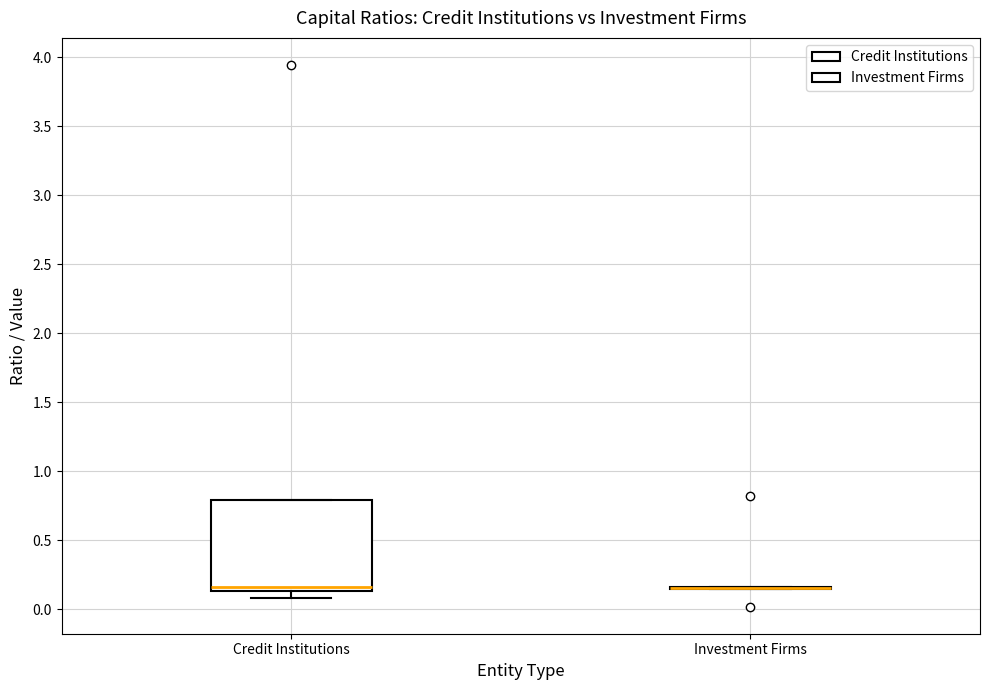

Reading left to right, transcribe this box plot: for each box, give where its median line is, the range the box spans, and where its two whiskers end, as read against the y-axis. The values are not printed on the chart, so give them approximately, as read against the axis.

Credit Institutions: median 0.15 (just above the box's lower edge), box 0.15 to 0.80, whiskers 0.10 to 0.80
Investment Firms: box collapsed to a line at 0.15, whiskers 0.15 to 0.15